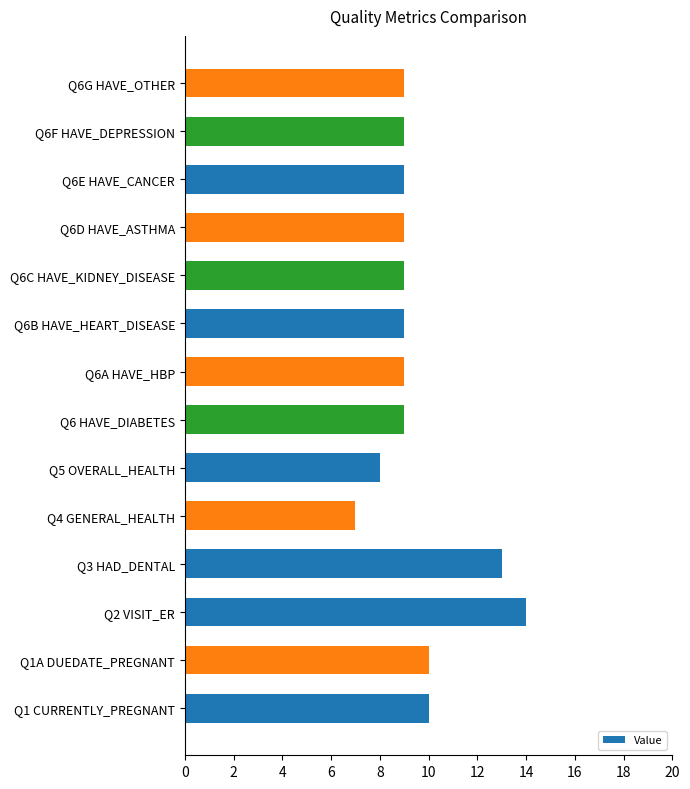

What is the difference between the maximum and second lowest values?

6